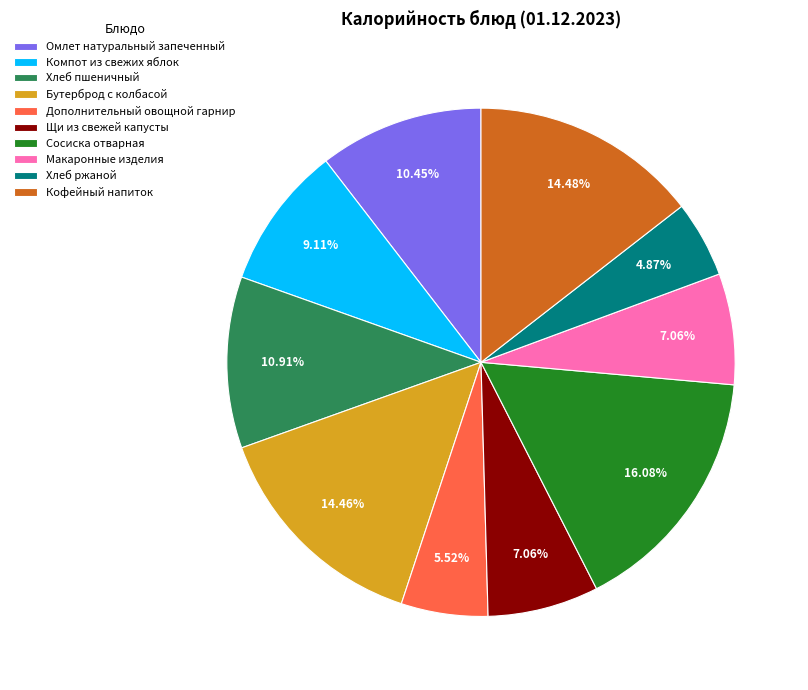

True or false: Хлеб пшеничный accounts for 11% of the total.

True